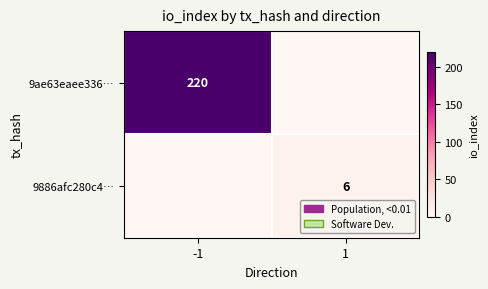

The value of 9886afc280c4… at 1 is 6. True or false?

True